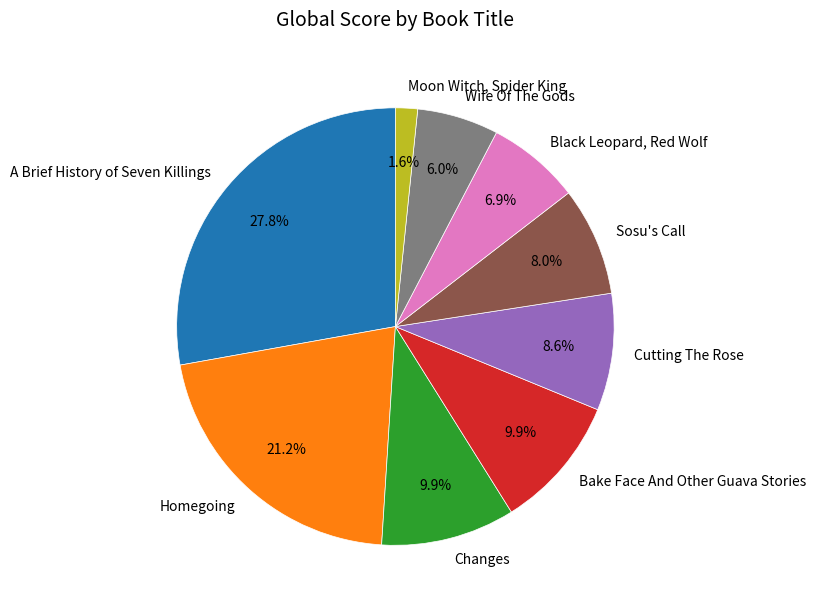

To the nearest percent, what portion does Cutting The Rose represent?

9%